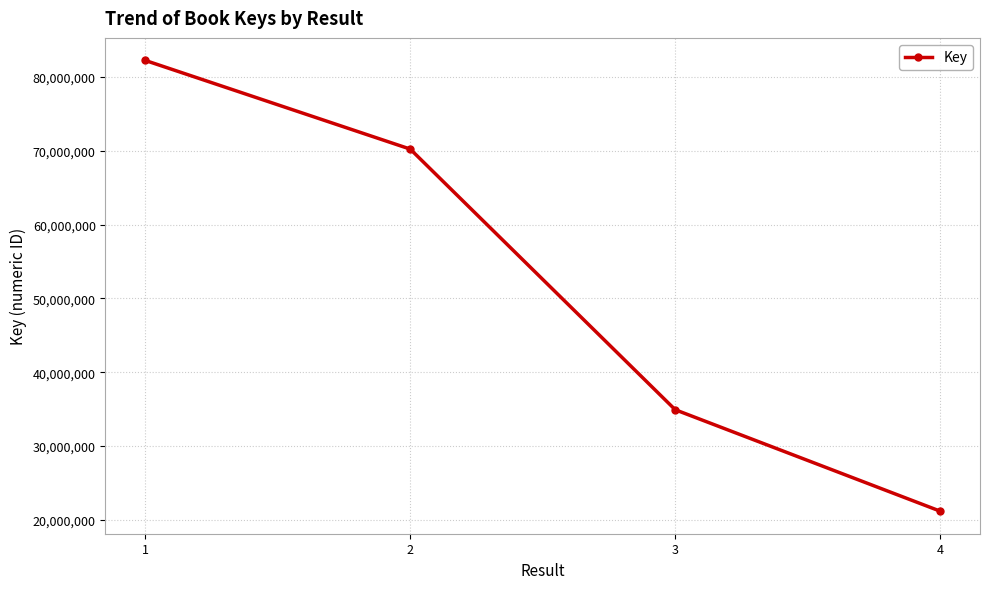

Reading left to right, what are all the values shown in this chart?

82239491	70225185	34913301	21171645